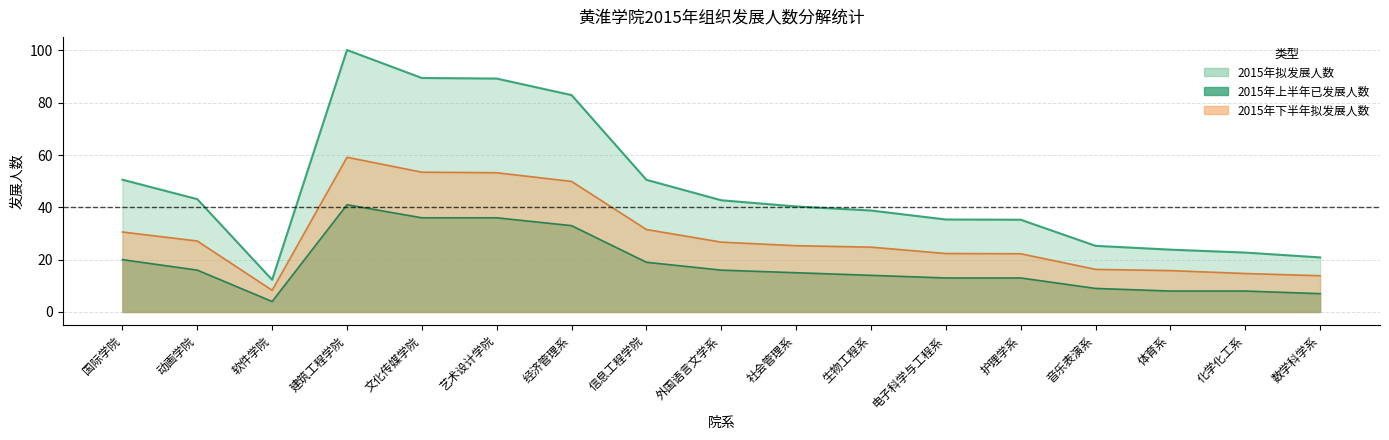

Which has a higher value, 经济管理系 or 信息工程学院?

经济管理系